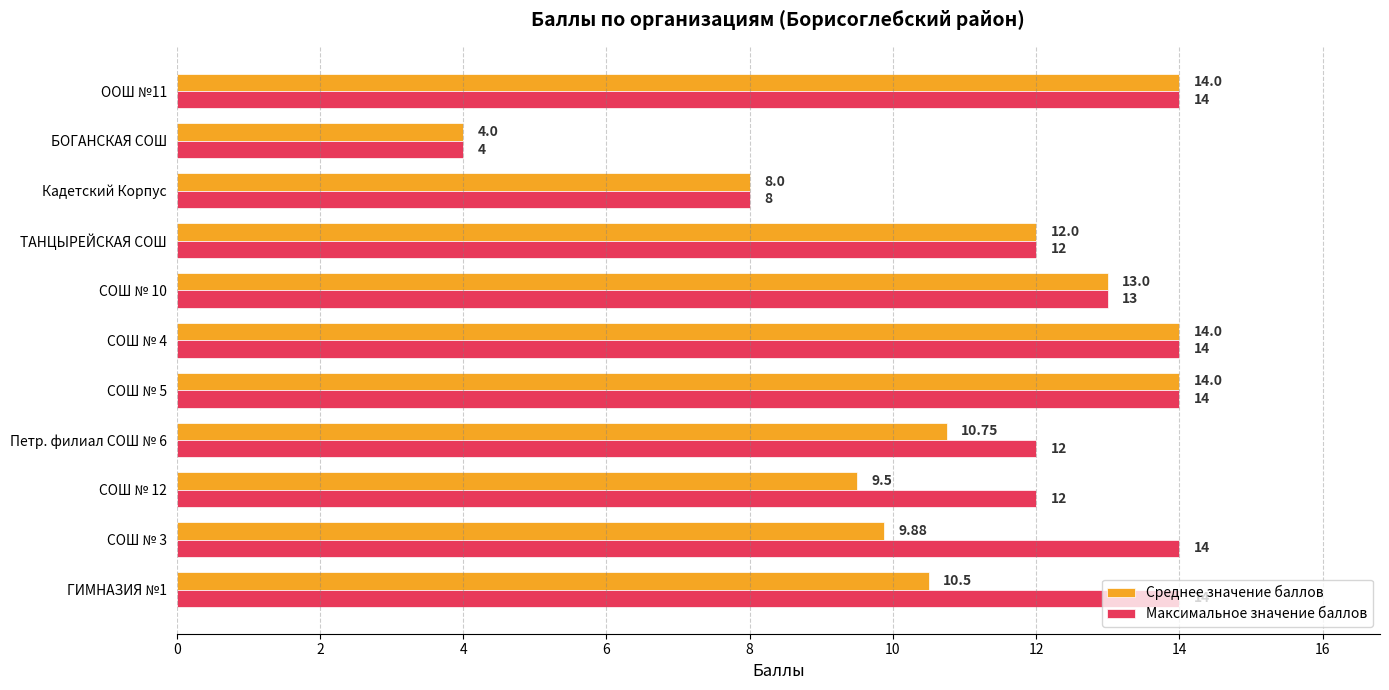

At СОШ № 12, list the series in order from largest to smallest.

Максимальное значение баллов, Среднее значение баллов